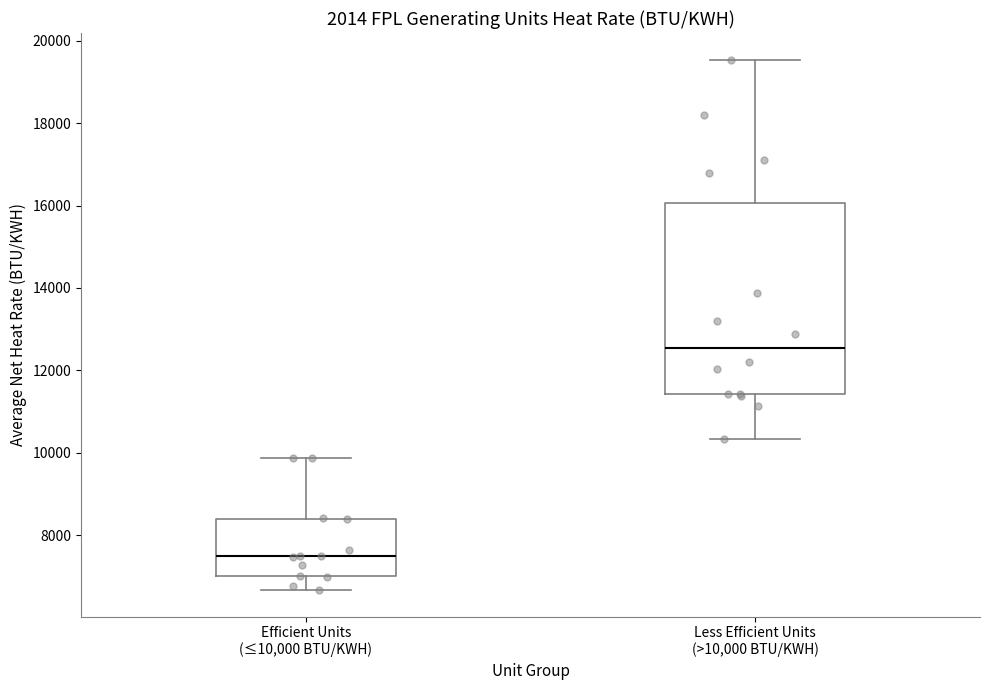

Where does the lower whisker of the box for Efficient Units (≤10,000 BTU/KWH) end on the y-axis? The values are not printed on the chart, so give them approximately, as read against the axis.

6600